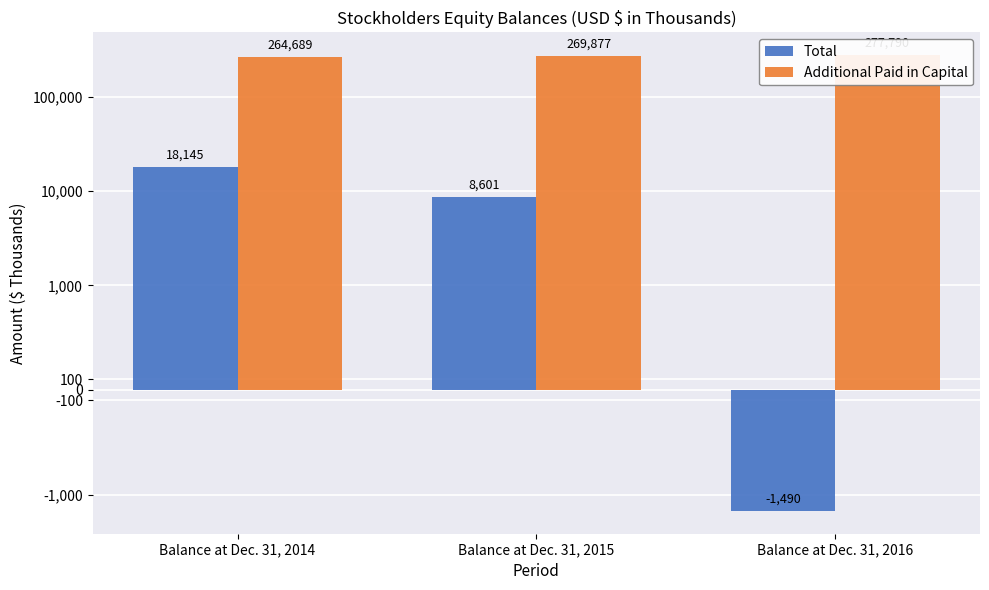

At Balance at Dec. 31, 2014, list the series in order from smallest to largest.

Total, Additional Paid in Capital